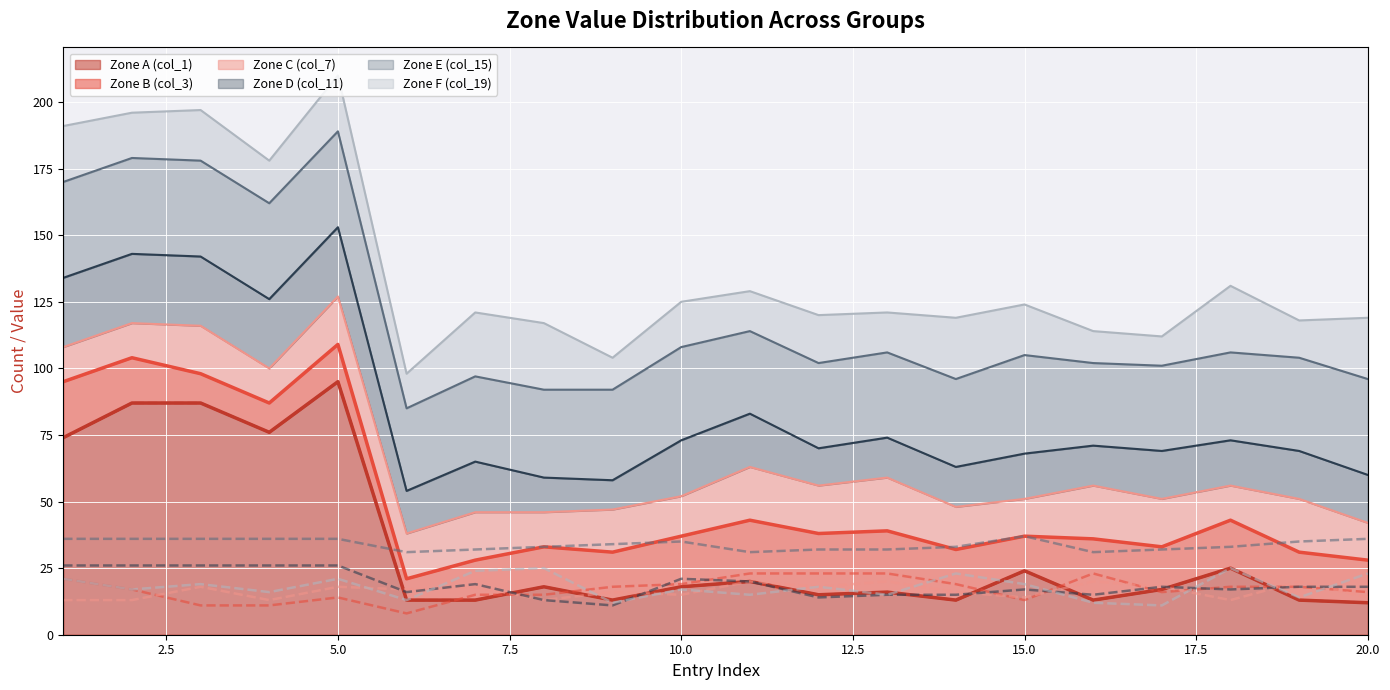

Rank the series at 1 from lowest to highest value.

Zone C (col_7), Zone B (col_3), Zone F (col_19), Zone D (col_11), Zone E (col_15), Zone A (col_1)